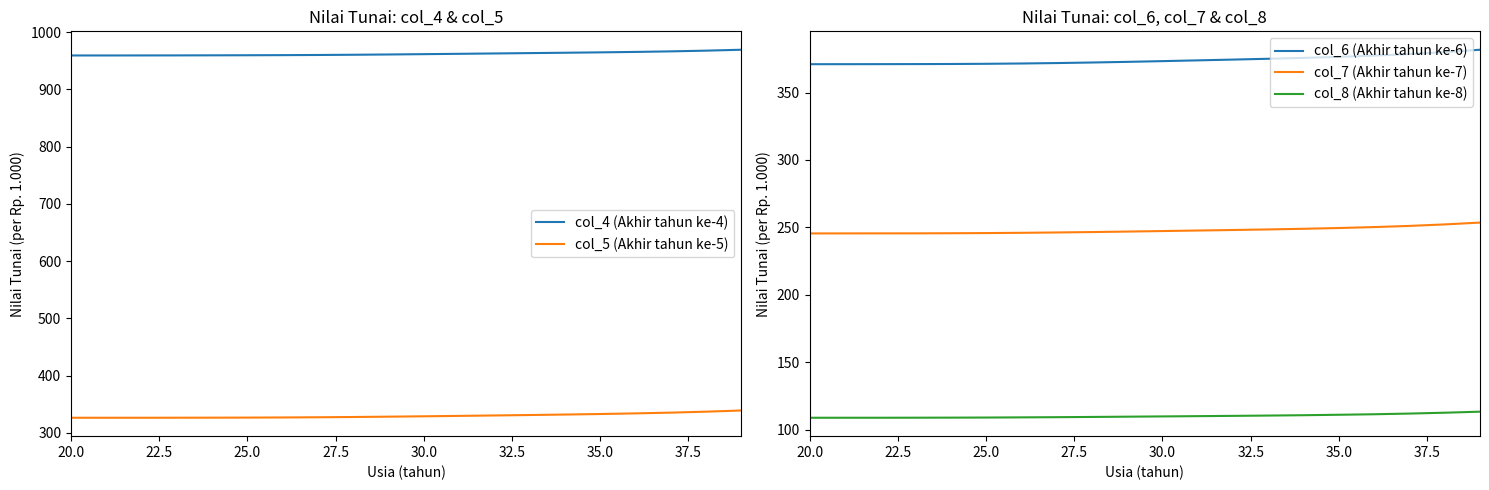

True or false: col_6 (Akhir tahun ke-6) has a value of 517.5 at 25.0.

False